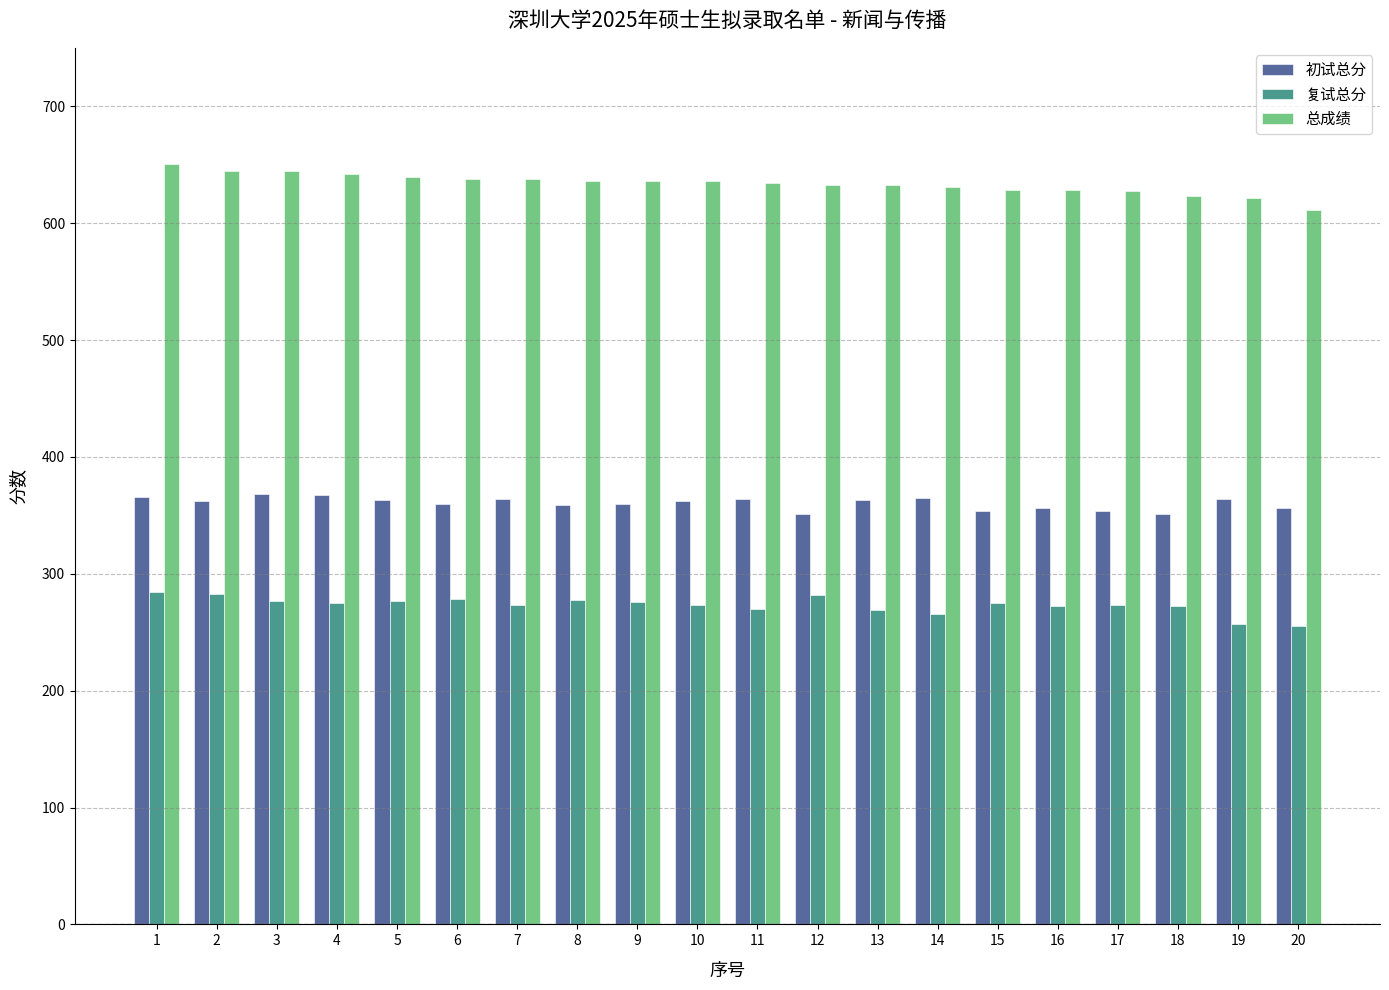

The 复试总分 series shows 121.1 at 16. True or false?

False